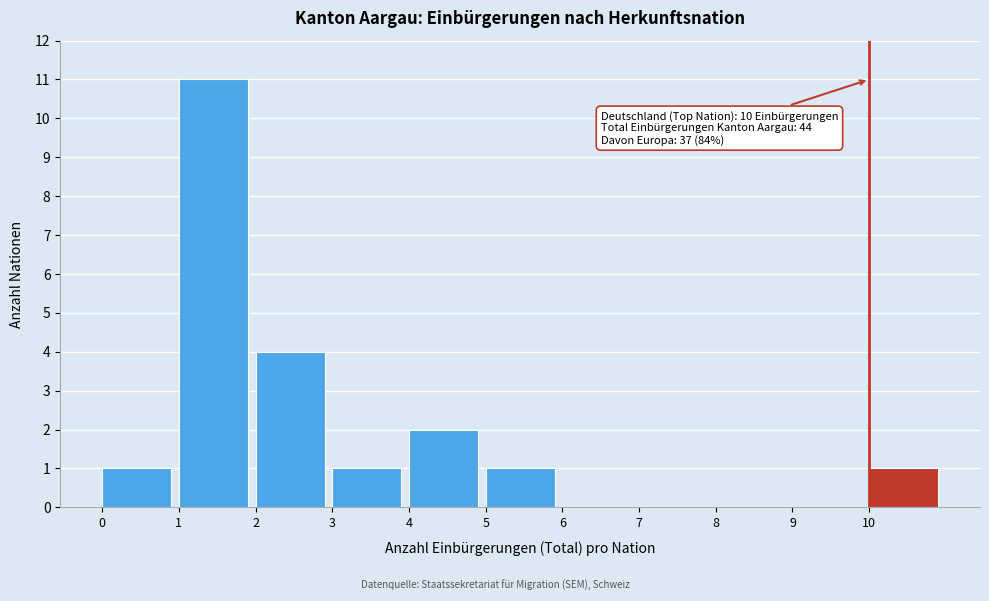

Which range on the x-axis has the tallest bar?

1 to 2